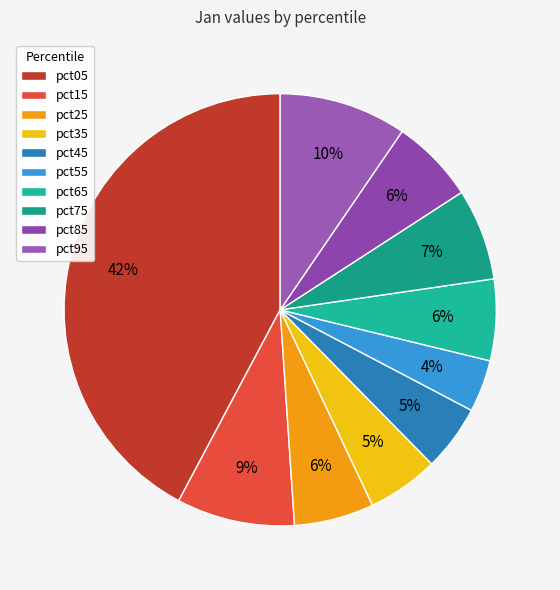

The pct15 slice represents 23% of the pie. True or false?

False